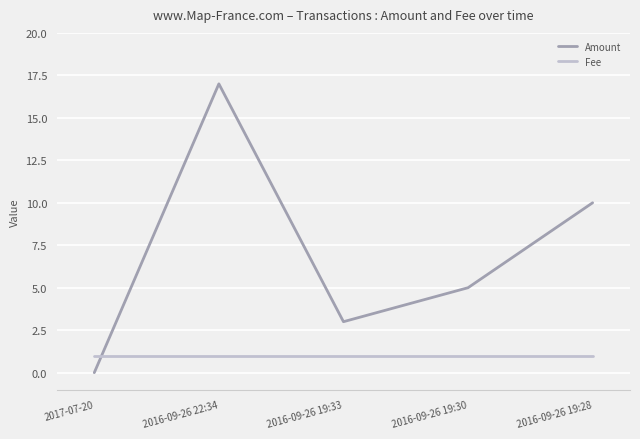

What is the difference between the maximum and minimum values in the Amount series?

17